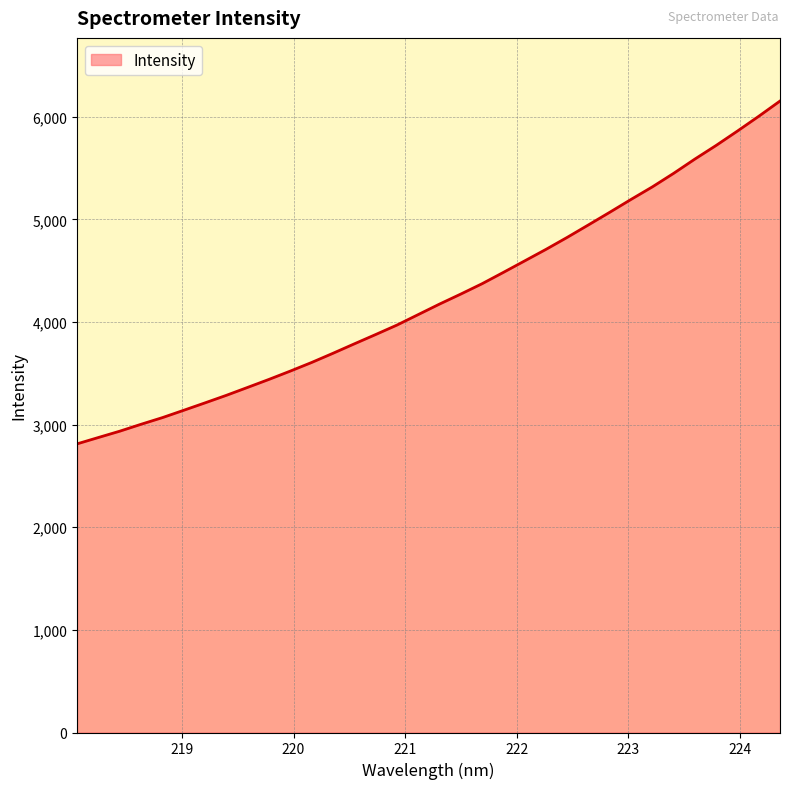

How many categories are shown in the chart?

34